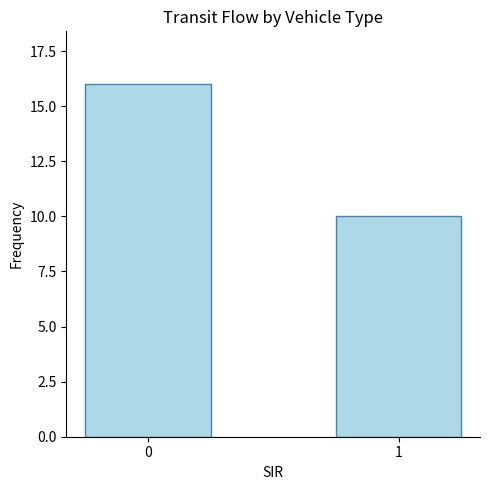

How many data points are less than 16?

1